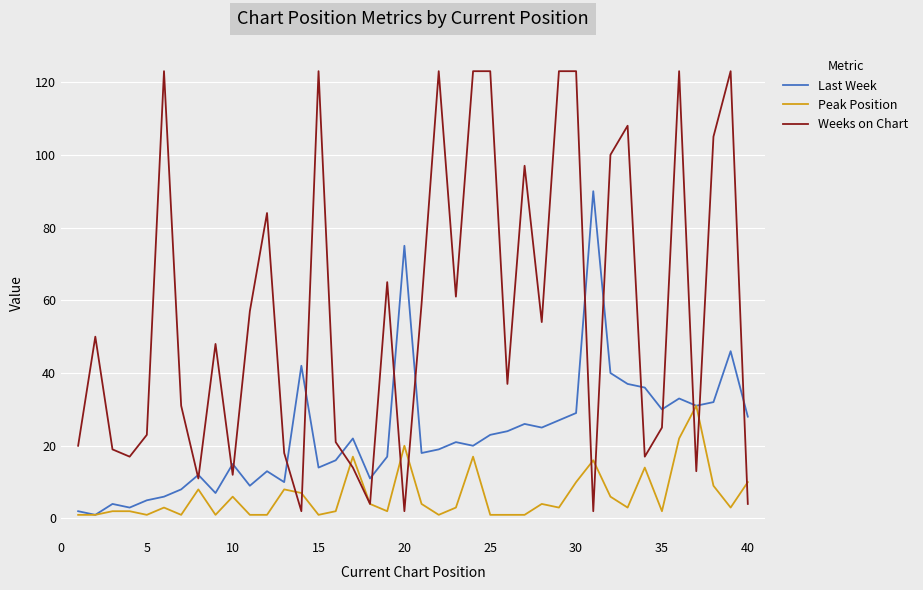

What is the maximum value shown in the chart?

123